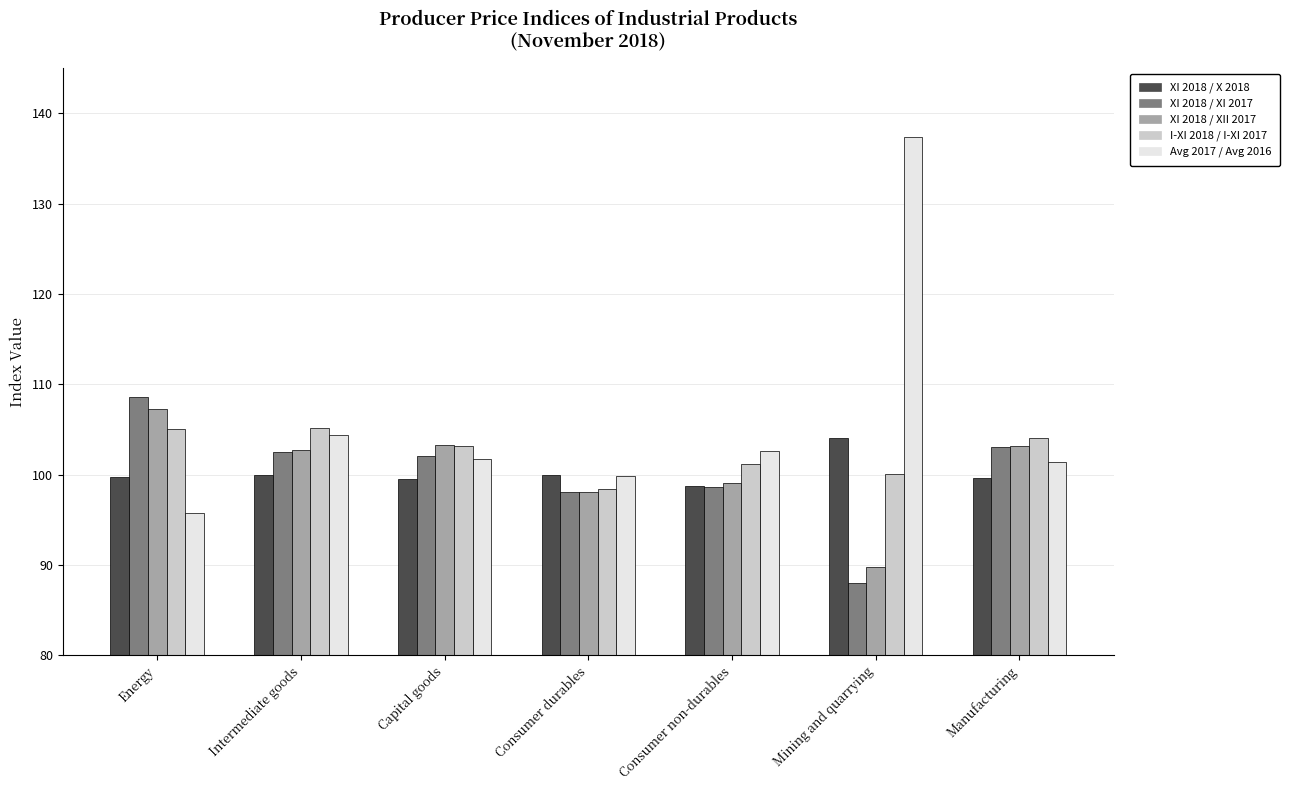

What is the difference between the second highest and minimum values in the XI 2018 / XII 2017 series?

13.5